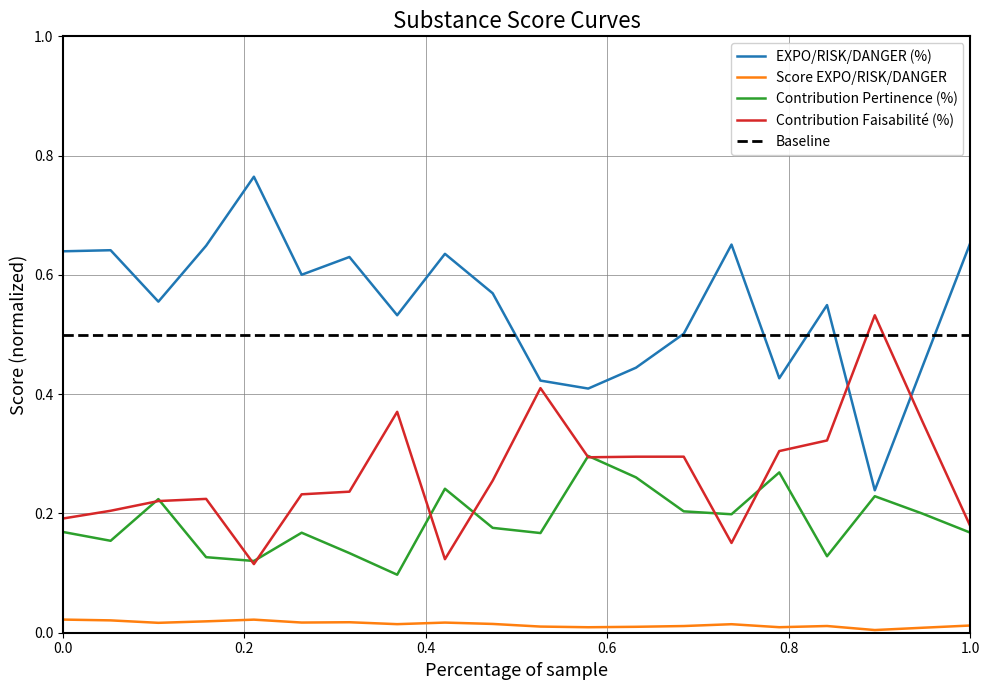

True or false: EXPO/RISK/DANGER (%) and Score EXPO/RISK/DANGER intersect in this chart.

False